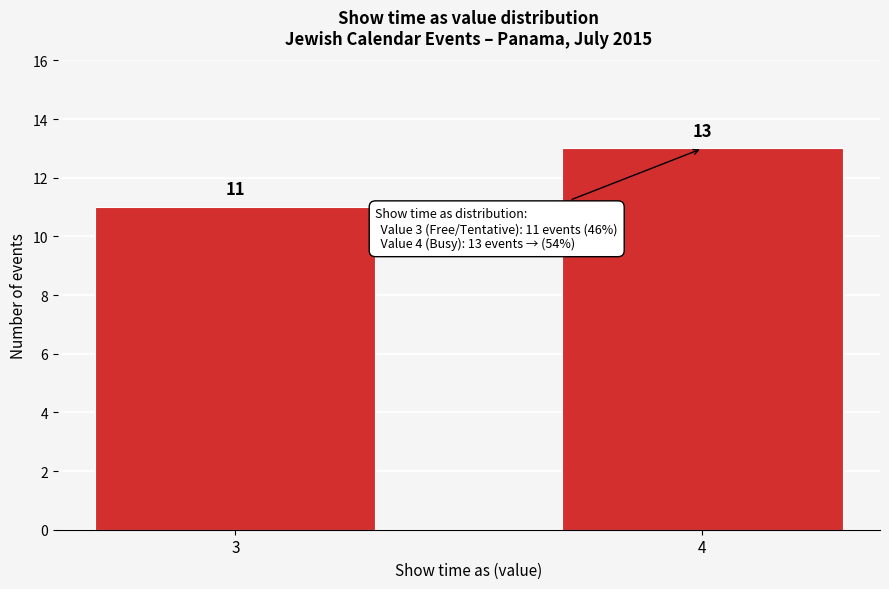

Reading right to left, transcribe all the data shown in this chart.

13	11